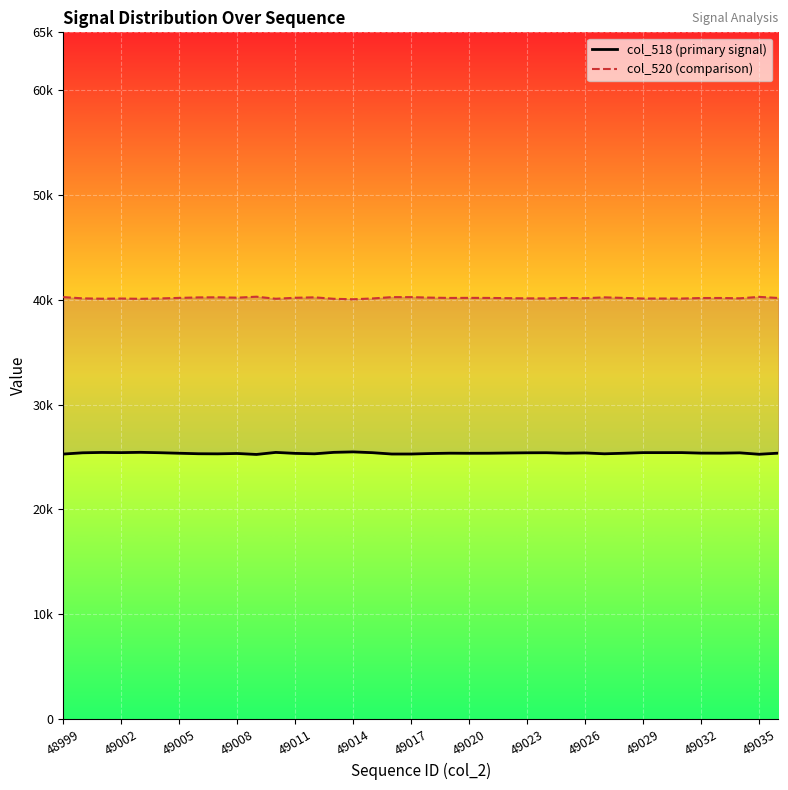

The col_520 (comparison) series shows 40133 at 25. True or false?

True